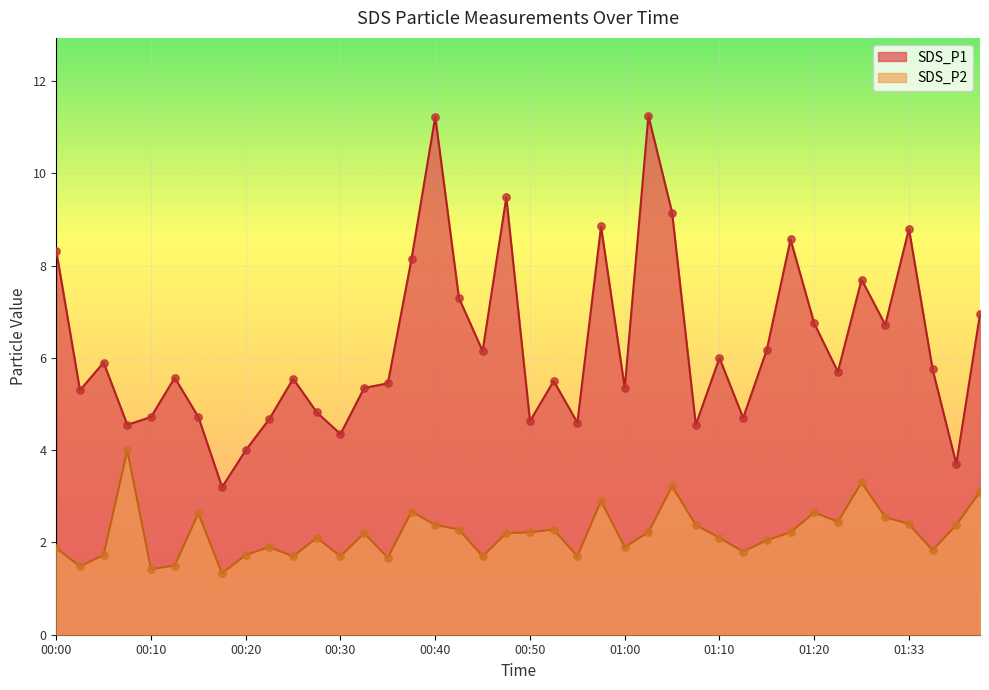

At which category is the sum across all series the highest?

00:40